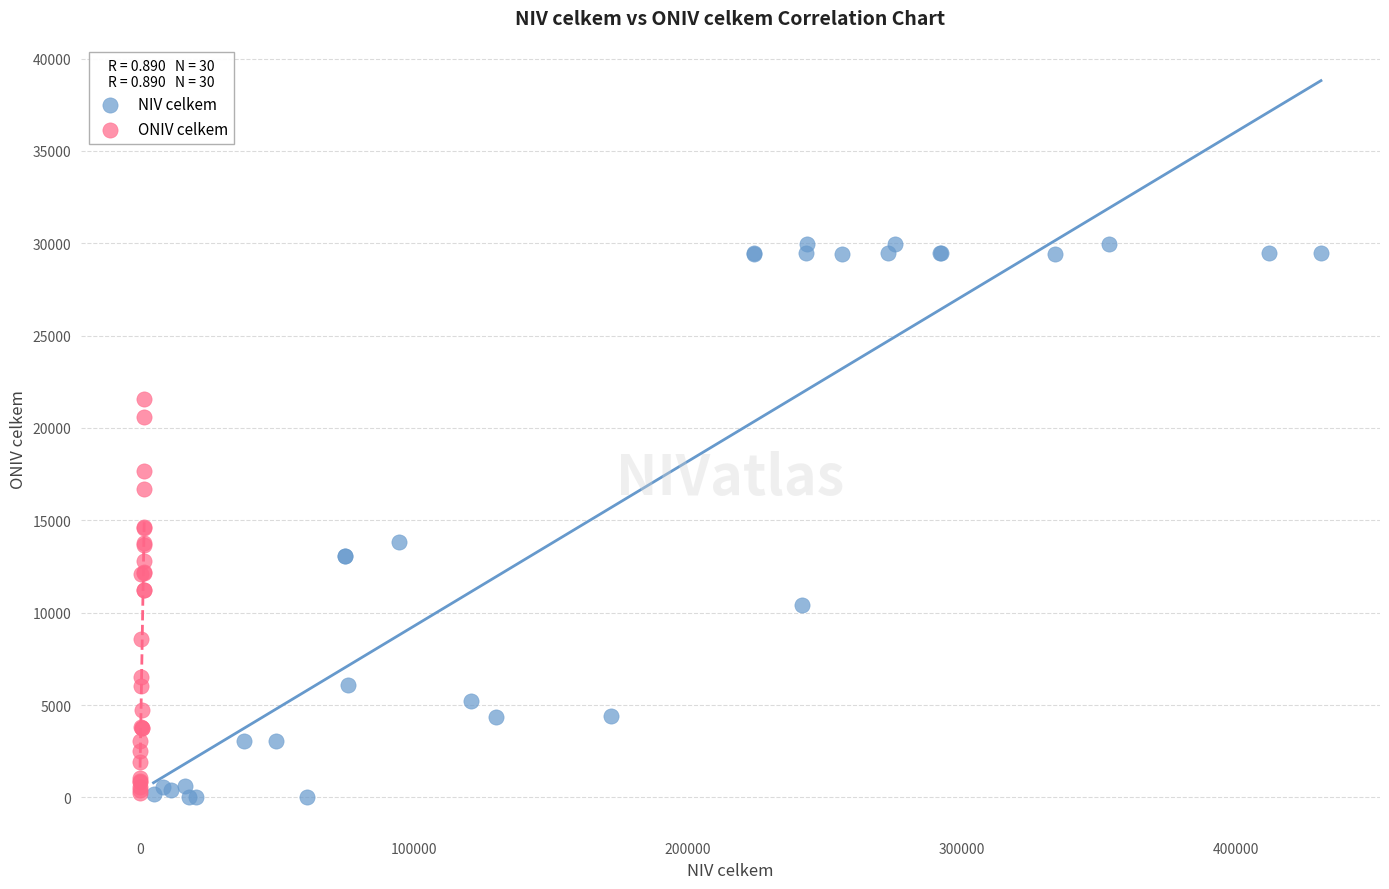

Which series contains the highest Y value?

NIV celkem